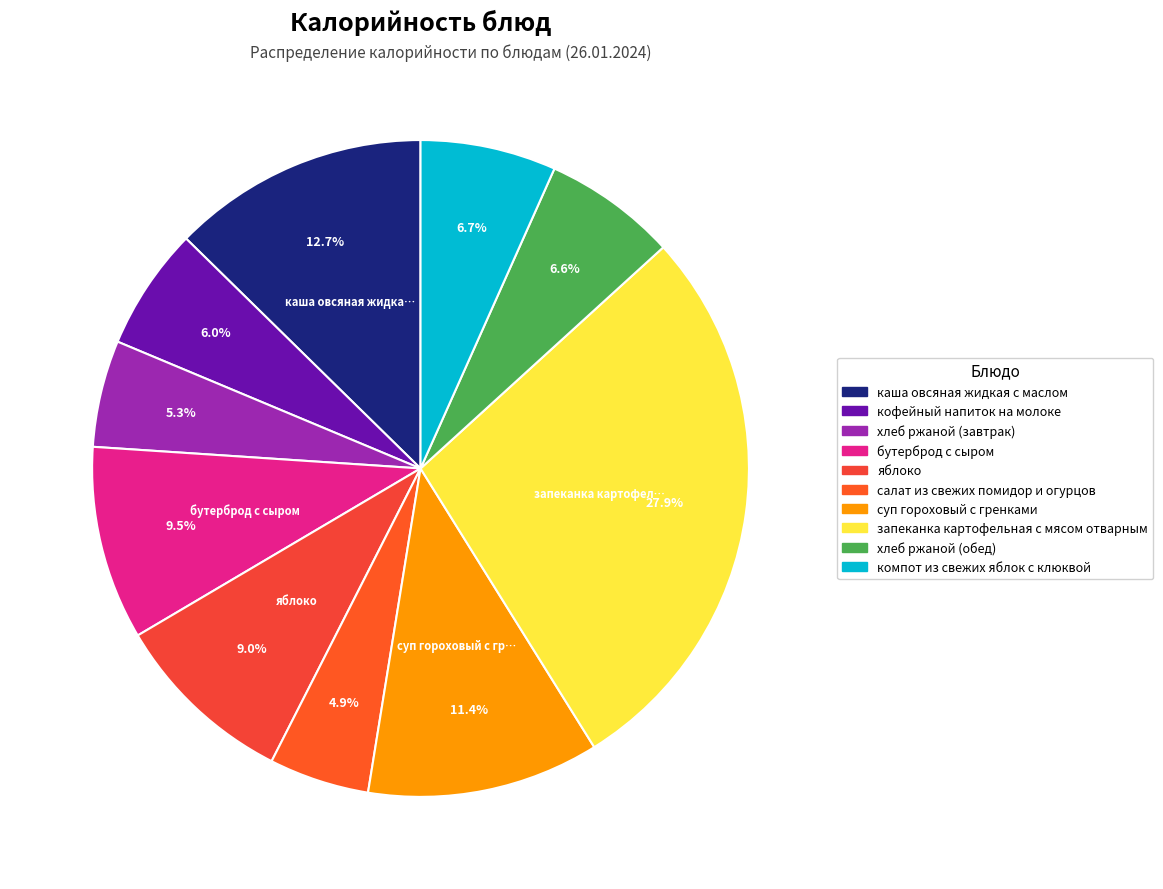

What is the total percentage of хлеб ржаной (обед) and компот из свежих яблок с клюквой?

13.2%